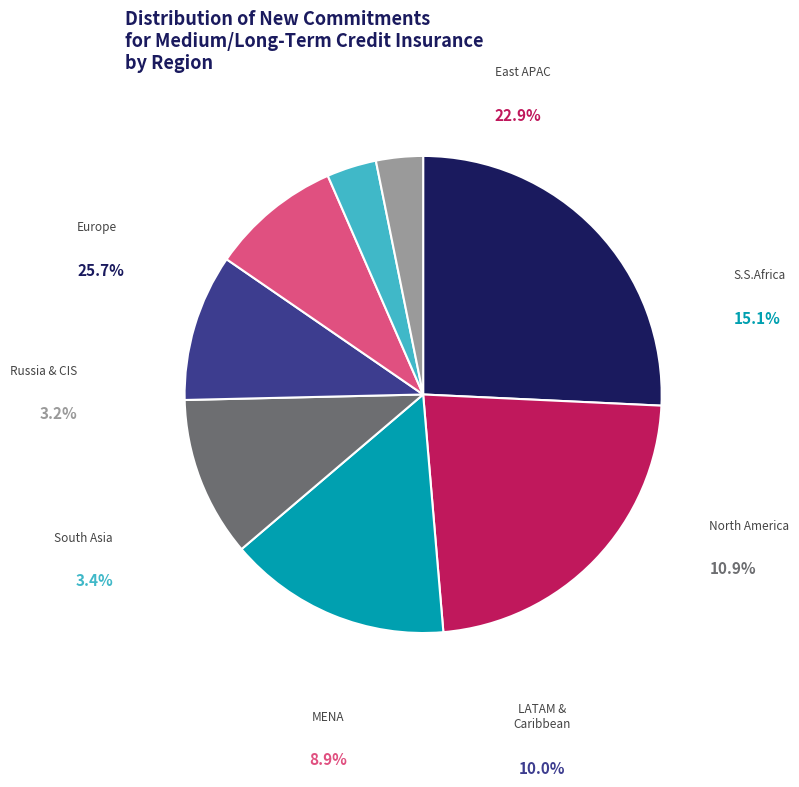

What is the smallest slice in the pie chart?

Russia & CIS